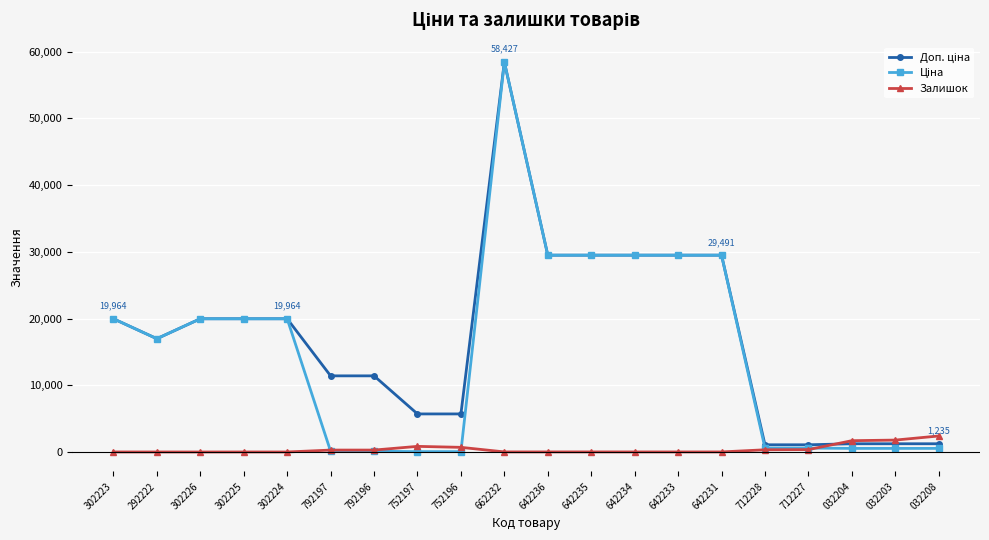

Is it true that Залишок equals 845.0 at 752197?

True